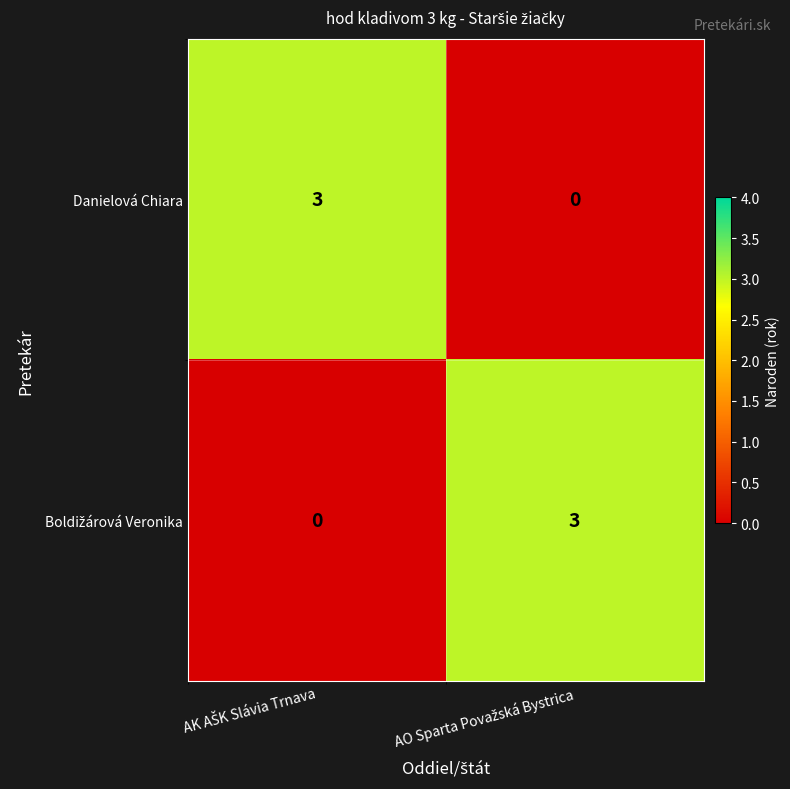

What is the greatest value displayed?

3